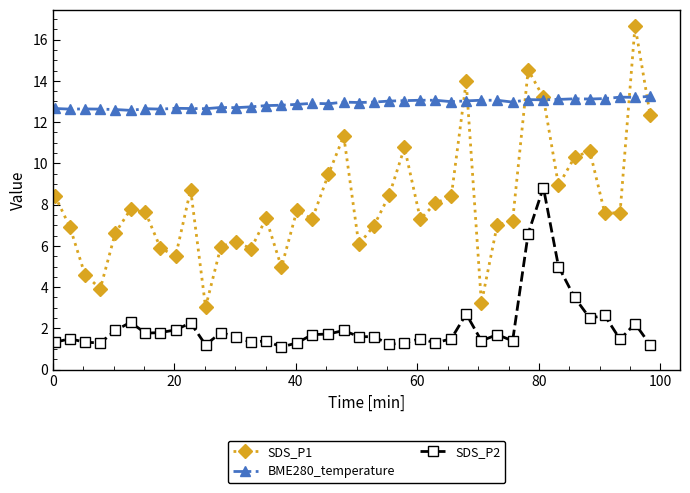

True or false: SDS_P2 and SDS_P1 intersect in this chart.

False